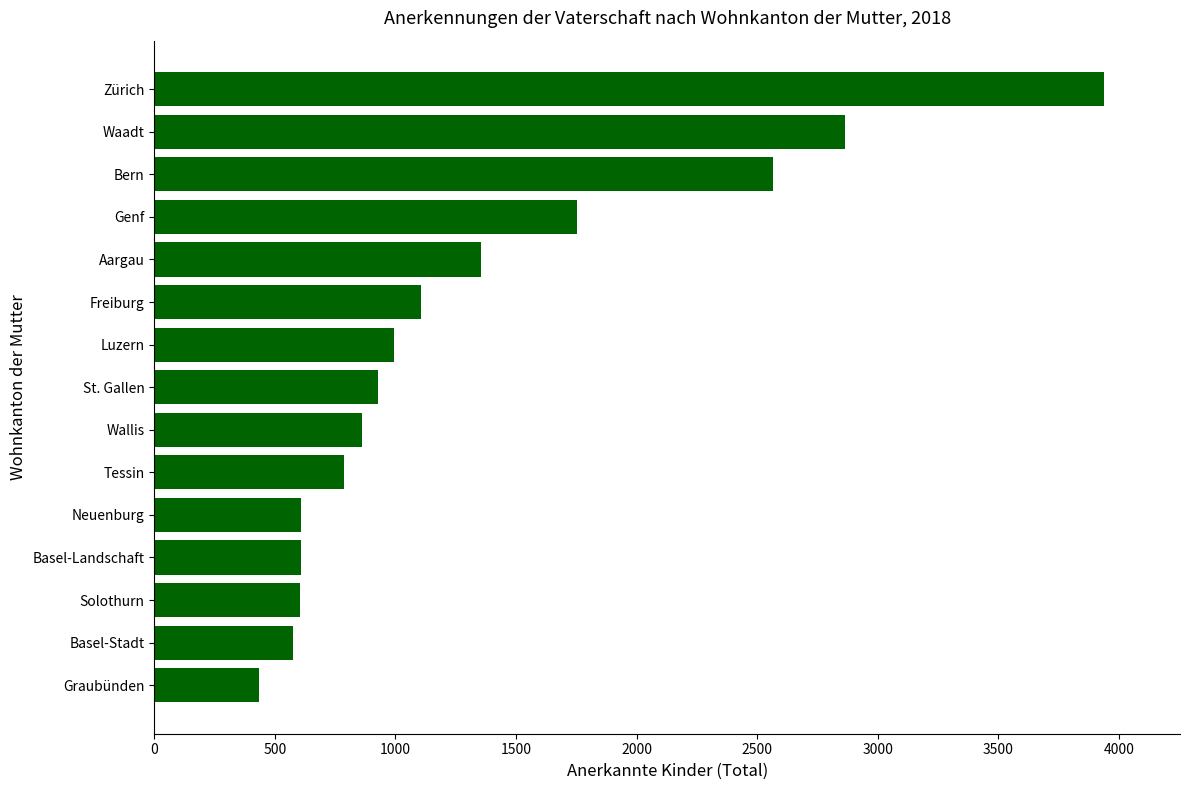

Between Wallis and Neuenburg, which is larger?

Wallis